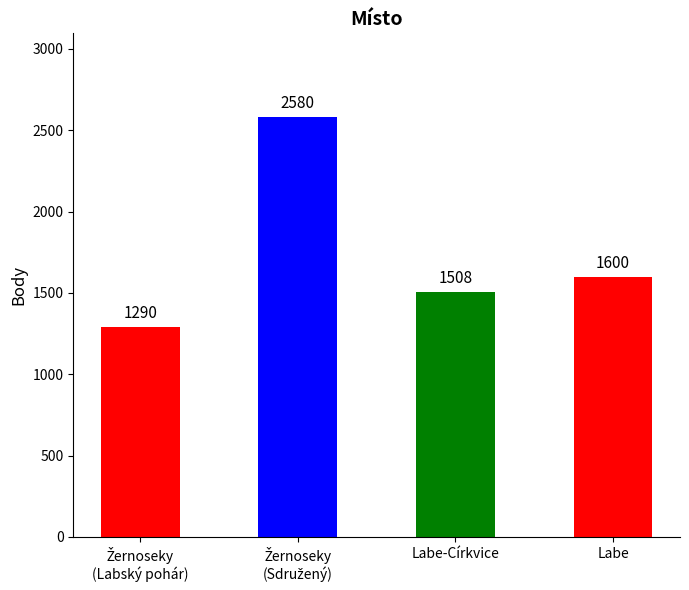

What position from the right is Labe?

1